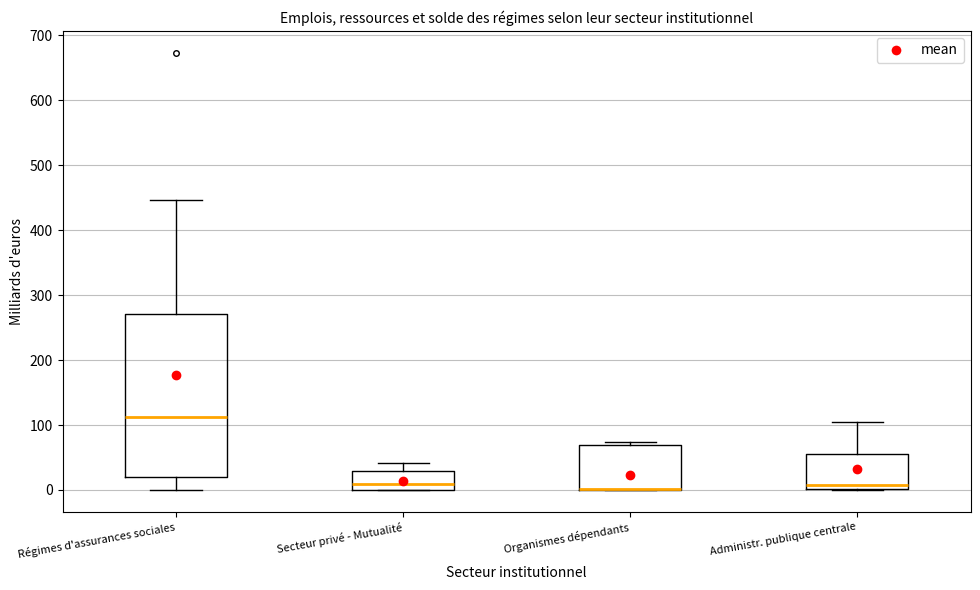

Where is the upper edge of the box for Organismes dépendants on the y-axis? The values are not printed on the chart, so give them approximately, as read against the axis.

70